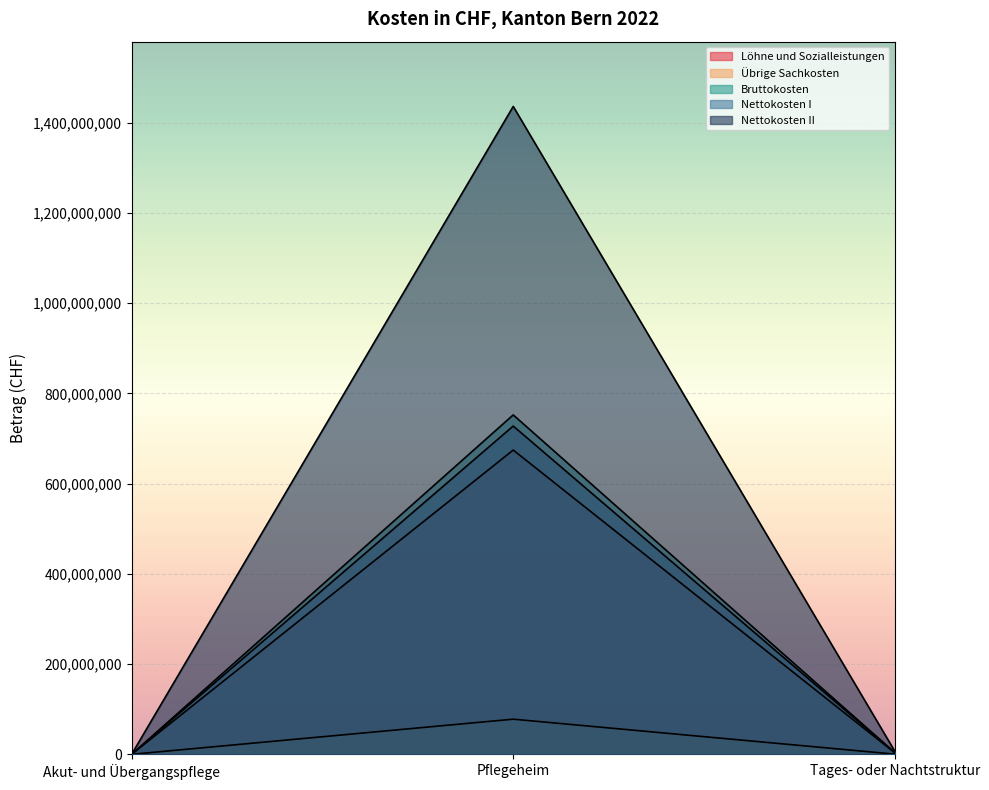

Does the chart display data point markers on the line(s)?

No